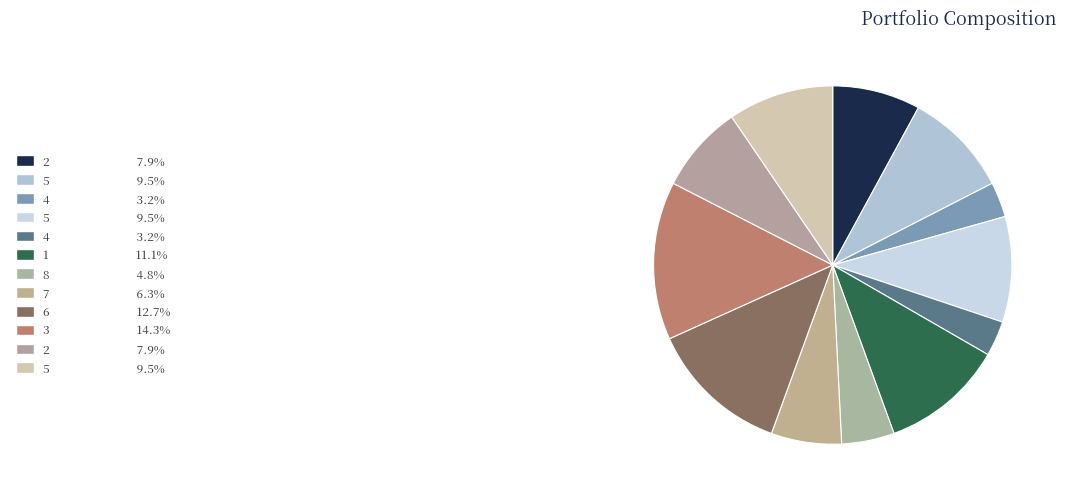

How many slices are in this pie chart?

12